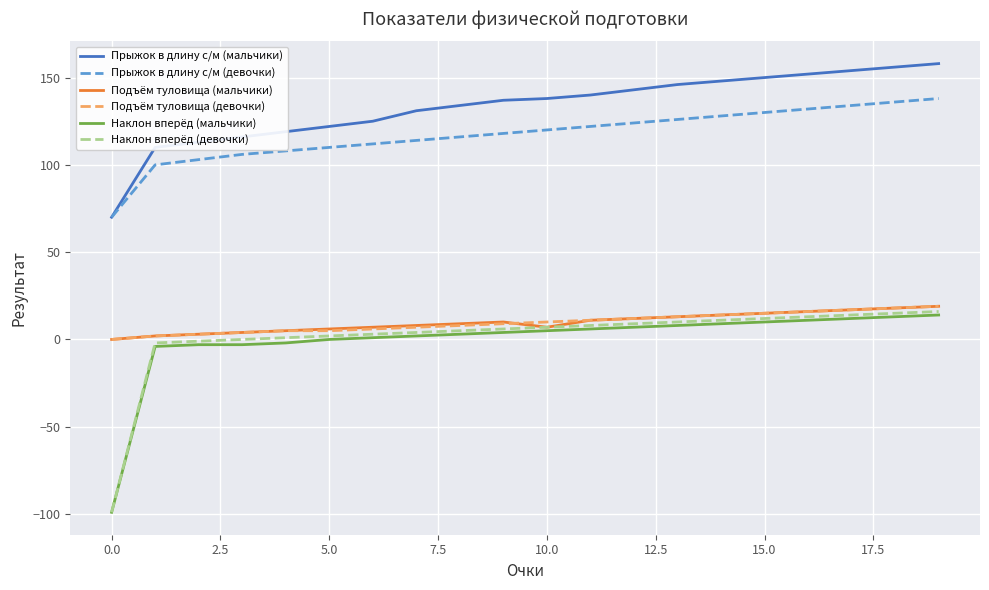

What is the difference between the second highest and minimum values in the Подъём туловища (девочки) series?

18